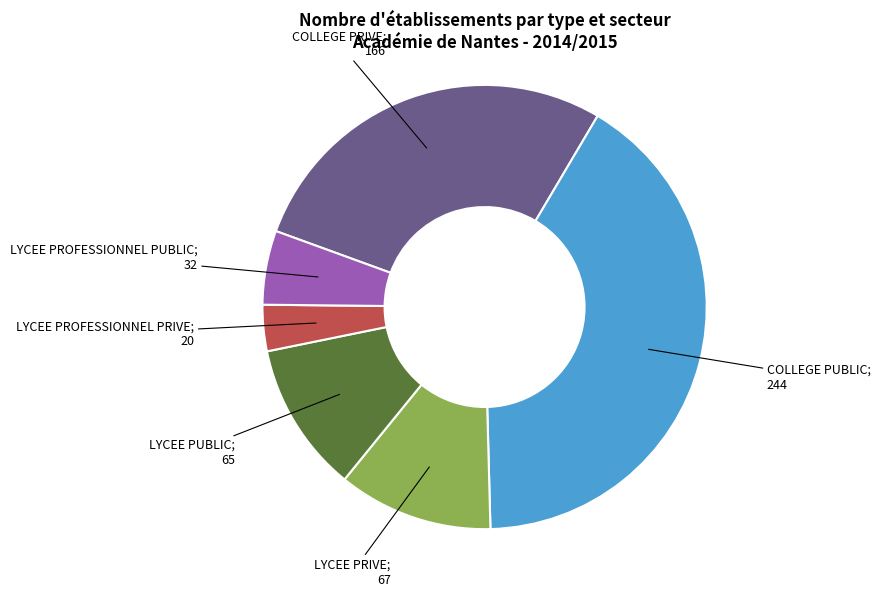

Is there any slice that represents more than half of the pie?

No